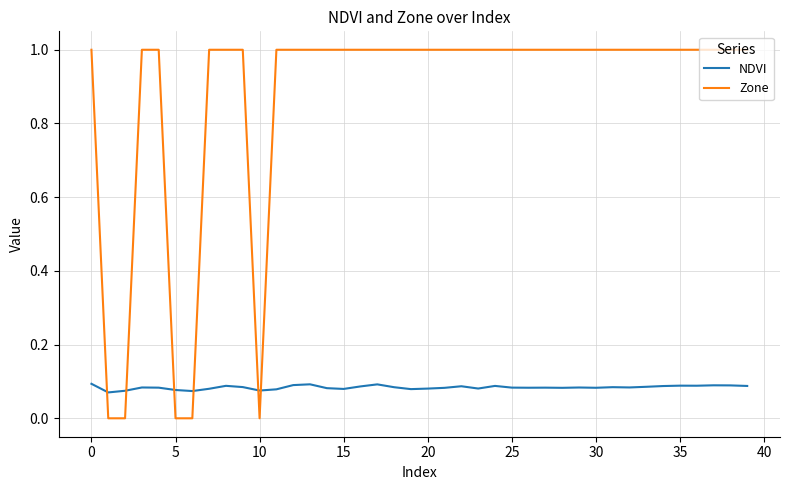

Rank the series by their maximum value, from lowest to highest.

NDVI, Zone